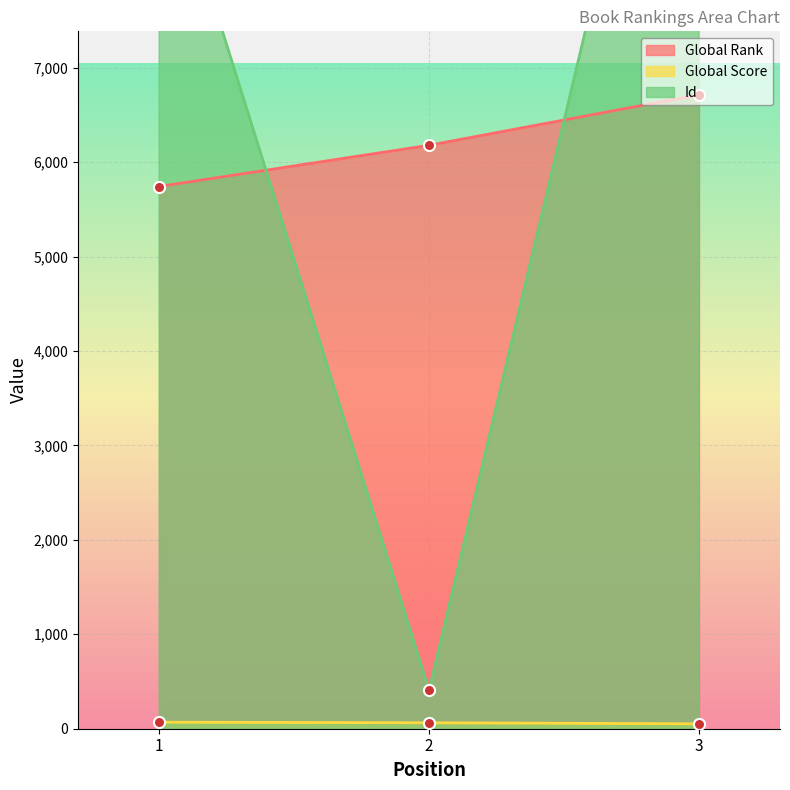

List the series in order of their peak value, highest first.

Id, Global Rank, Global Score